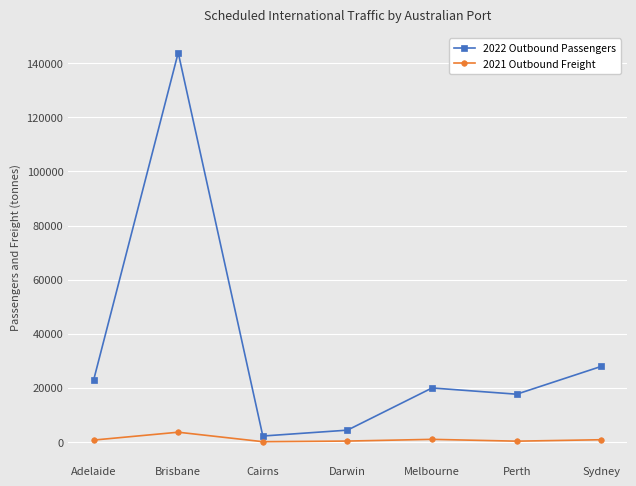

Where is the first local maximum for 2022 Outbound Passengers?

Brisbane